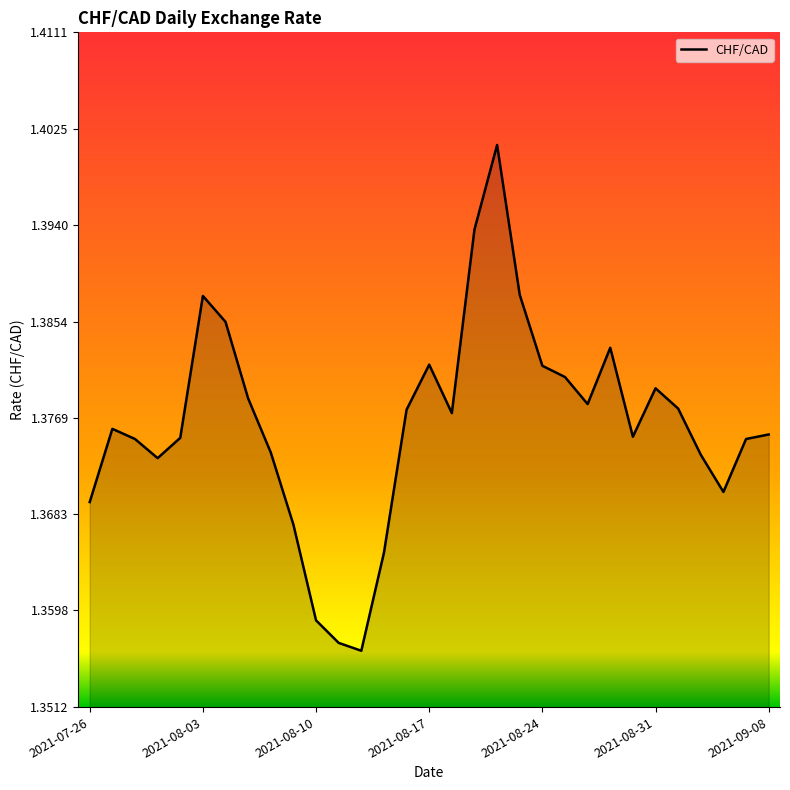

Where is the first local maximum?

2021-07-27